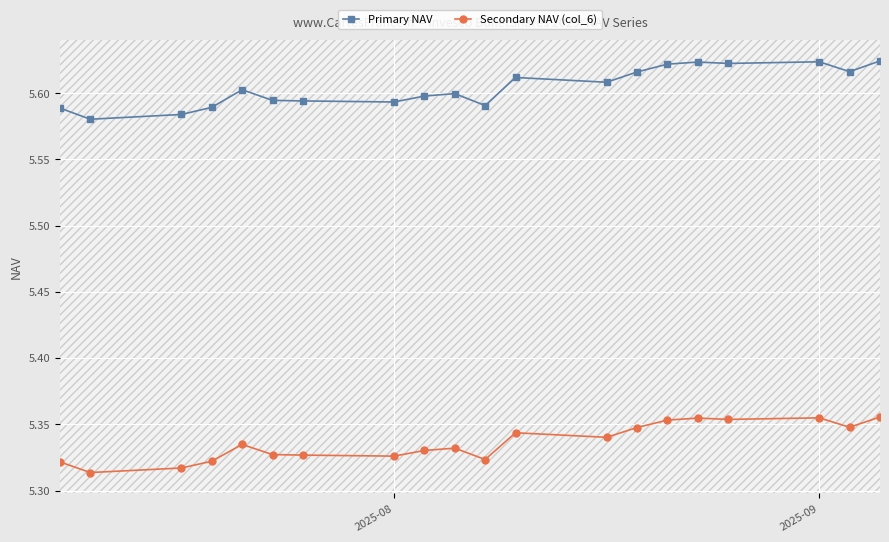

Which series has the largest total across all categories?

Primary NAV